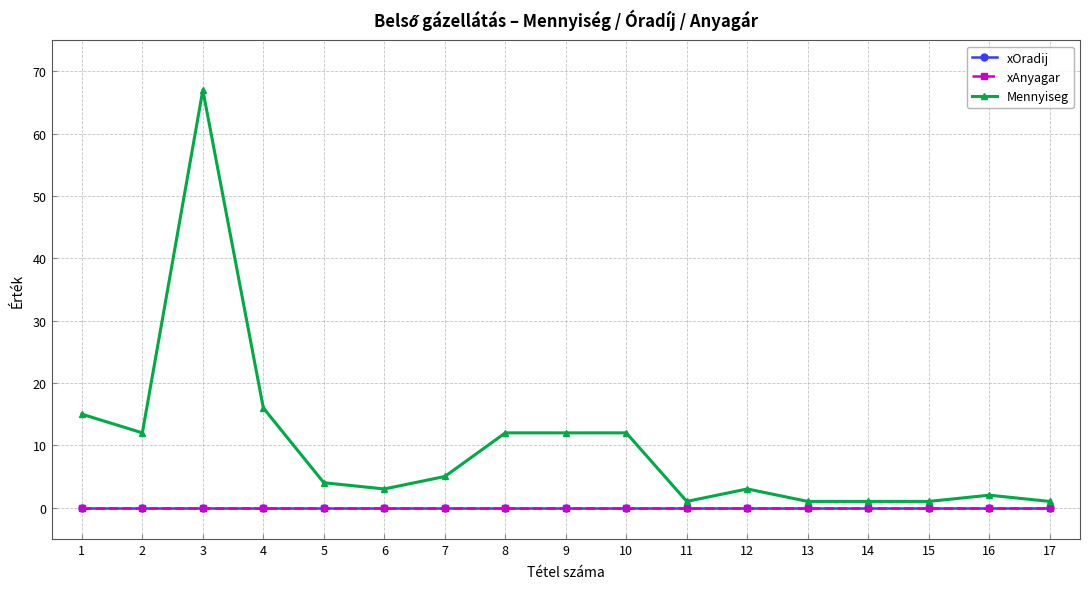

What is the difference between the second highest and second lowest values in the Mennyiseg series?

15